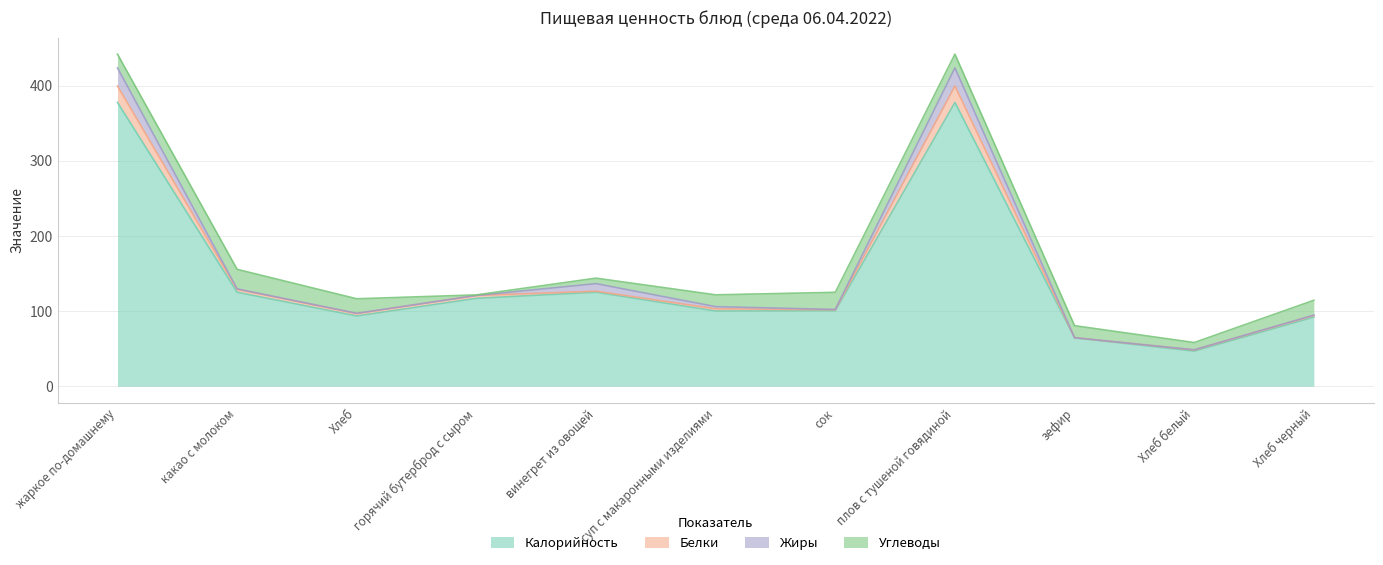

What is the difference between the maximum and minimum values in the Калорийность series?

330.7